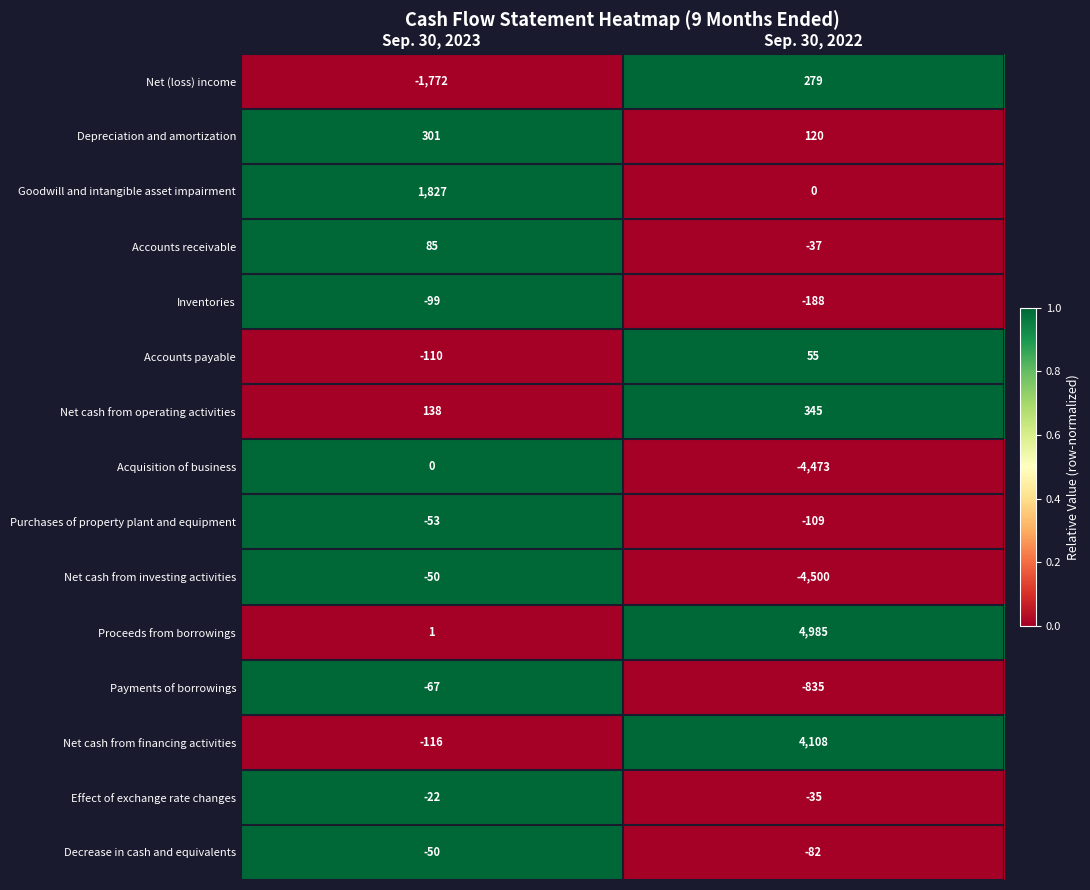

What is the sum of all Inventories values?

-287